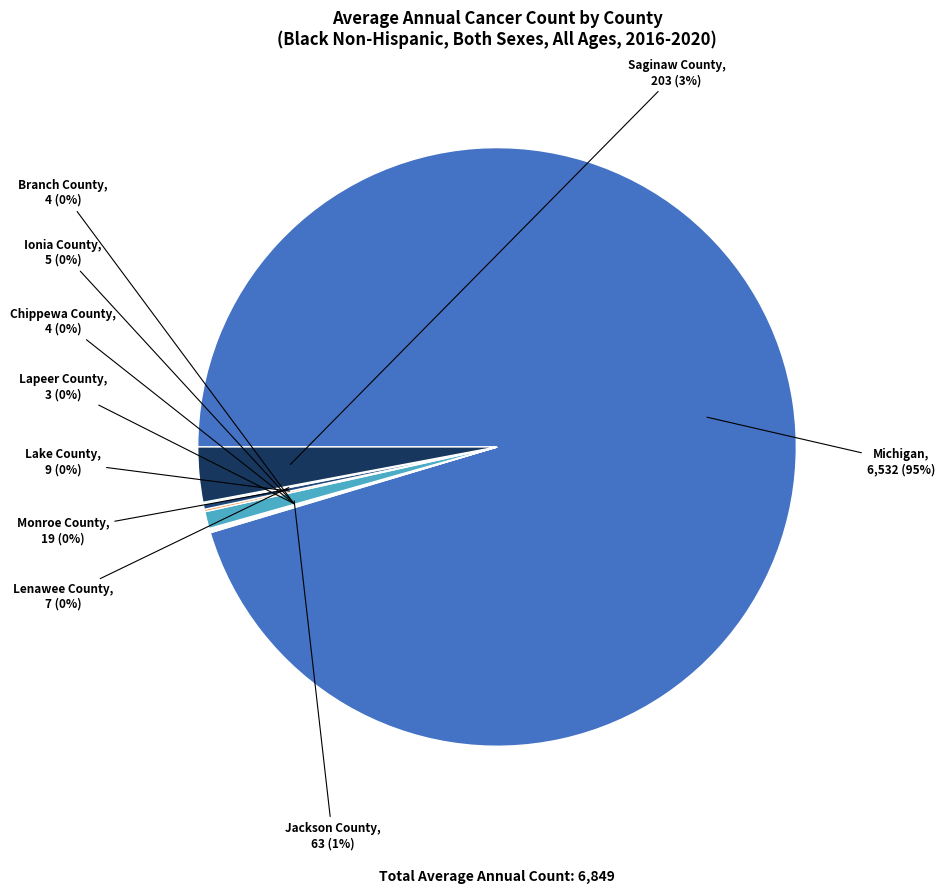

To the nearest percent, what is the average slice percentage?

10%